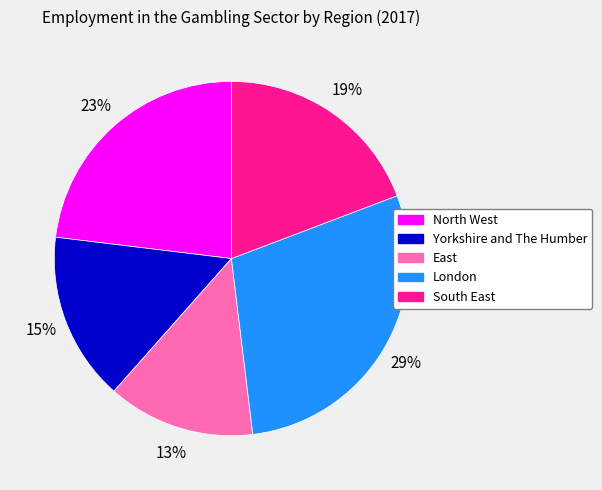

Does South East account for over 50% of the chart?

No